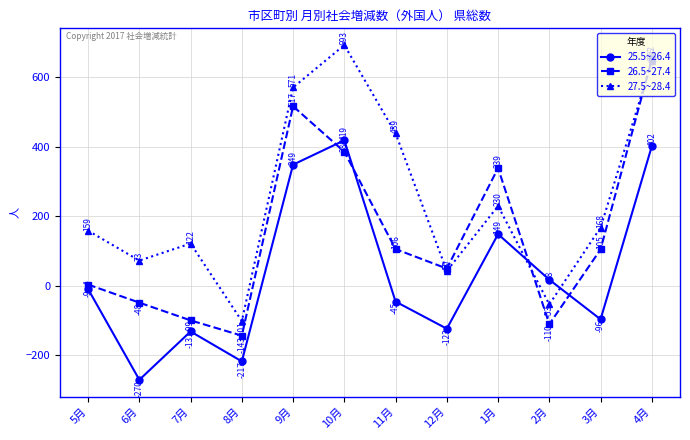

Reading left to right, list all the values displayed in this chart.

25.5~26.4: 5月=-9	6月=-270	7月=-131	8月=-217	9月=349	10月=419	11月=-45	12月=-123	1月=149	2月=18	3月=-96	4月=402
26.5~27.4: 5月=4	6月=-48	7月=-99	8月=-143	9月=517	10月=386	11月=106	12月=50	1月=339	2月=-110	3月=105	4月=652
27.5~28.4: 5月=159	6月=73	7月=122	8月=-101	9月=571	10月=693	11月=439	12月=43	1月=230	2月=-53	3月=168	4月=646